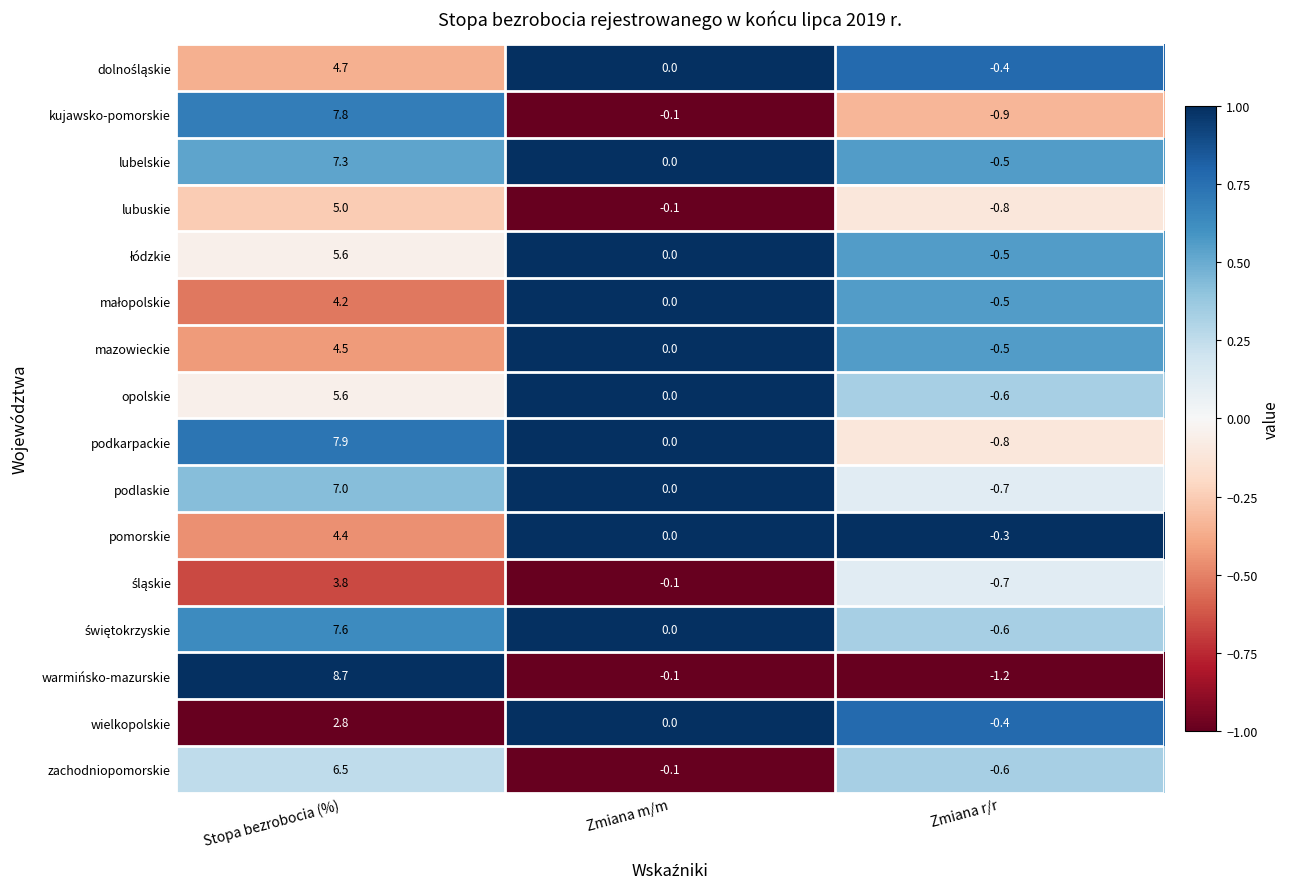

The value of wielkopolskie at Zmiana m/m is -1.1. True or false?

False